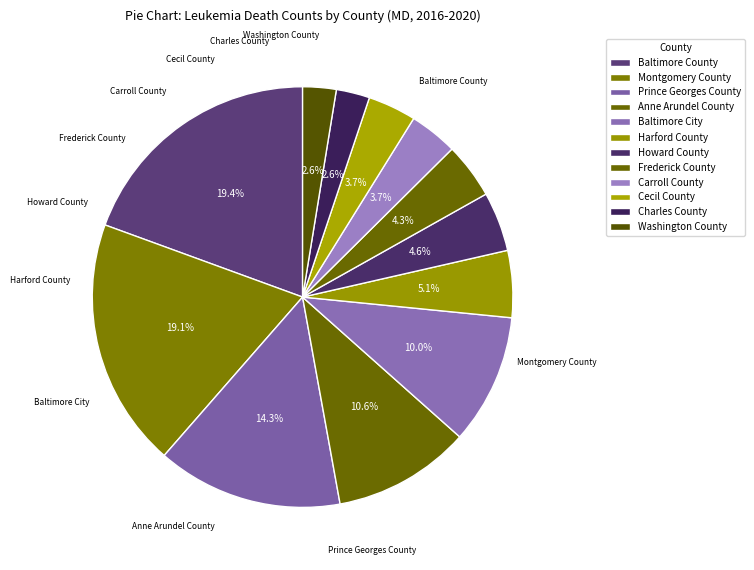

Is it true that Montgomery County is 19% of the pie?

True